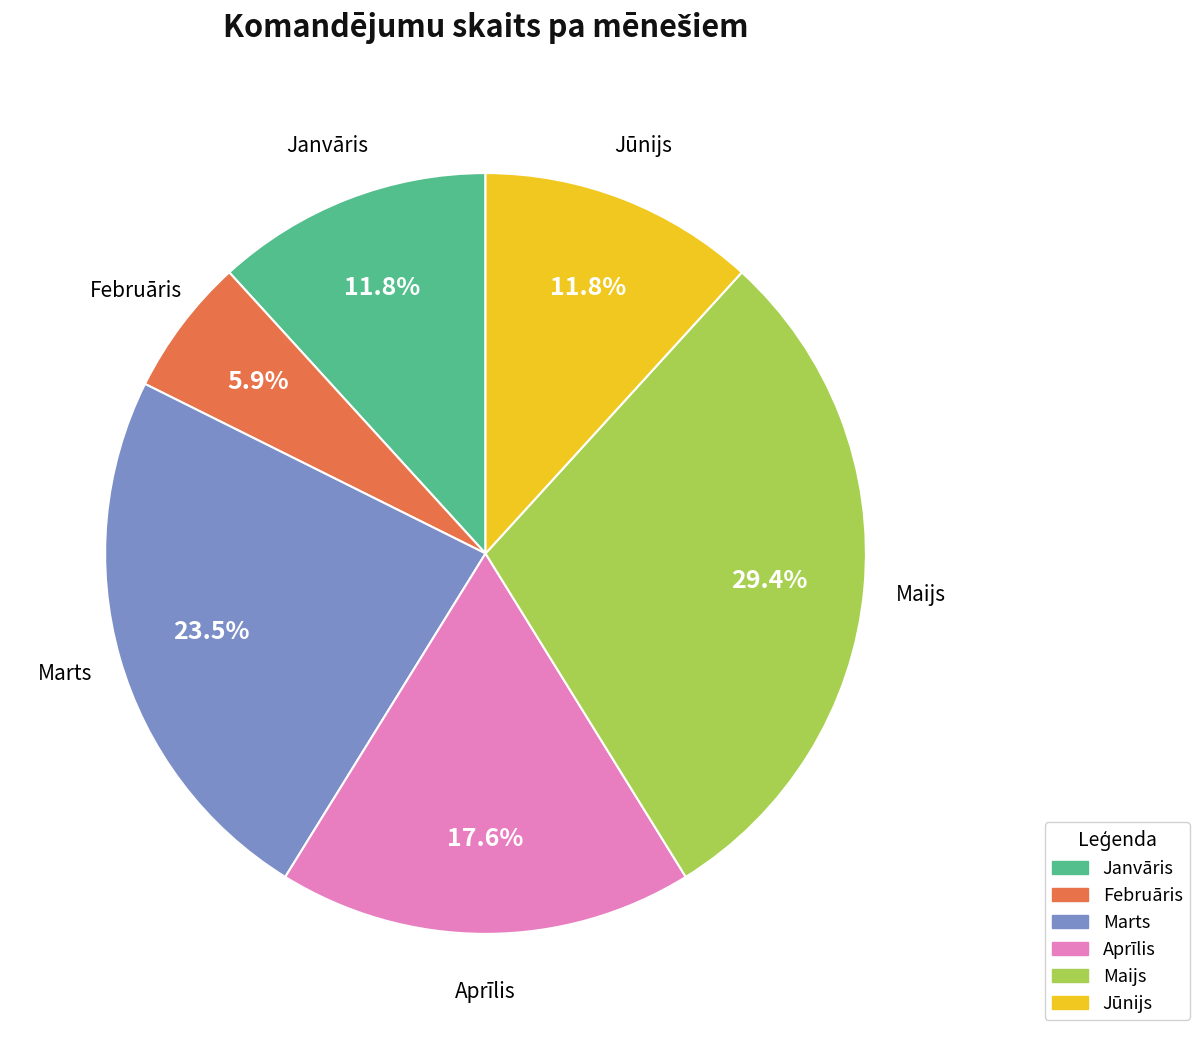

To the nearest percent, what percentage of the pie is Janvāris?

12%